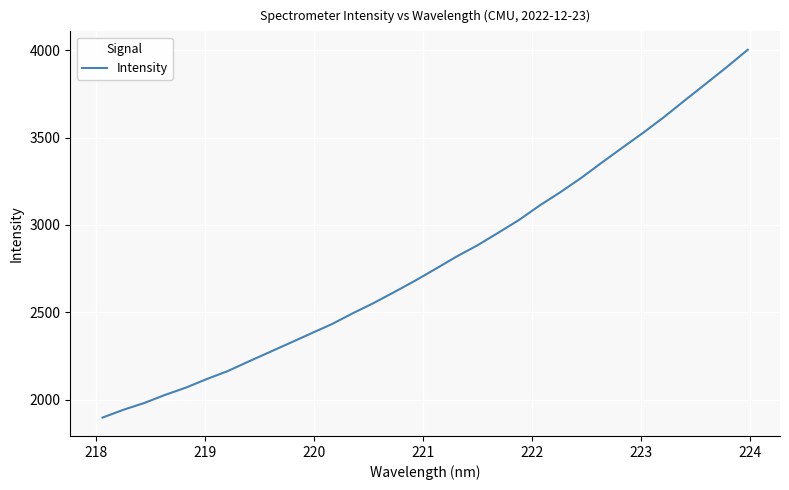

What is the maximum value shown in the chart?

4002.1